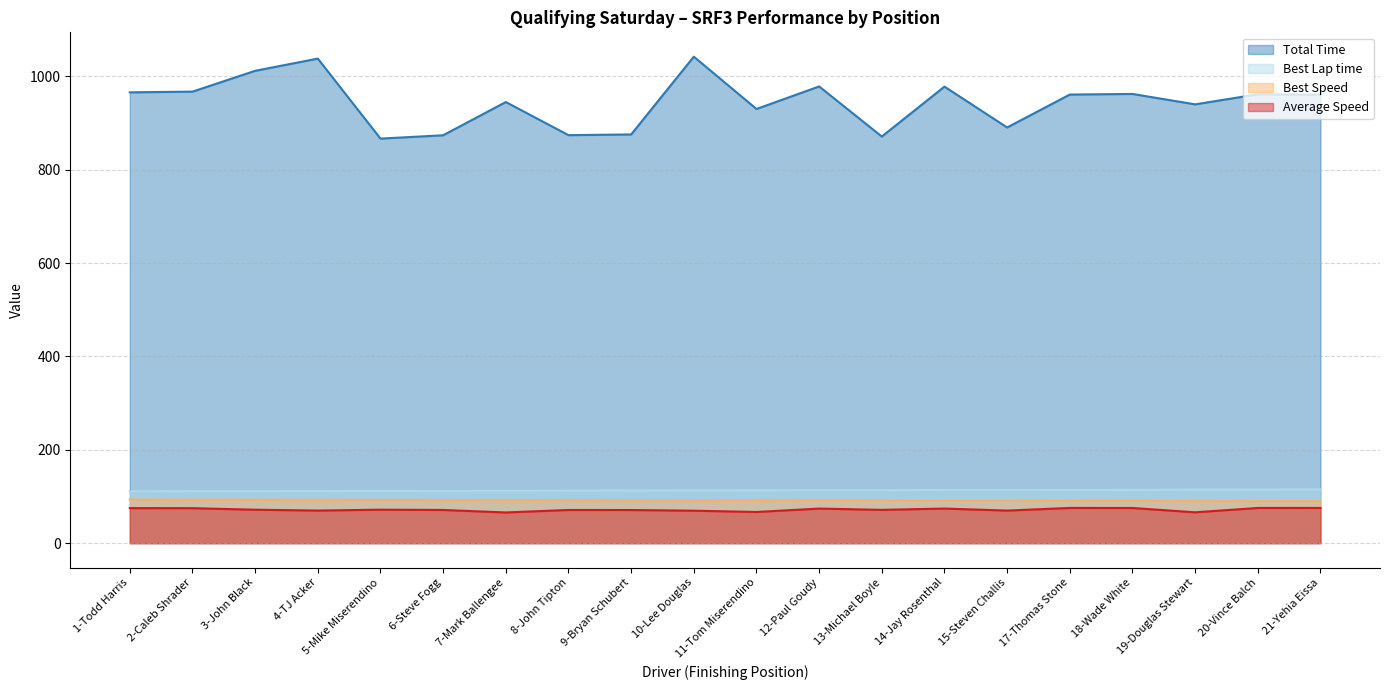

The value of Average Speed at 12-Paul Goudy is 19.1. True or false?

False